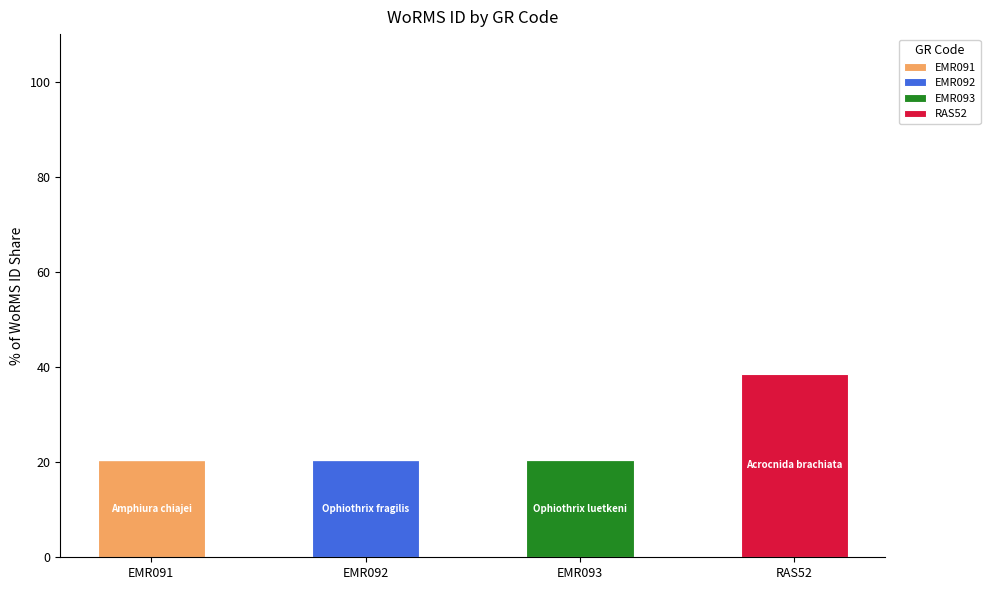

What are all the series names shown in the legend?

EMR091, EMR092, EMR093, RAS52